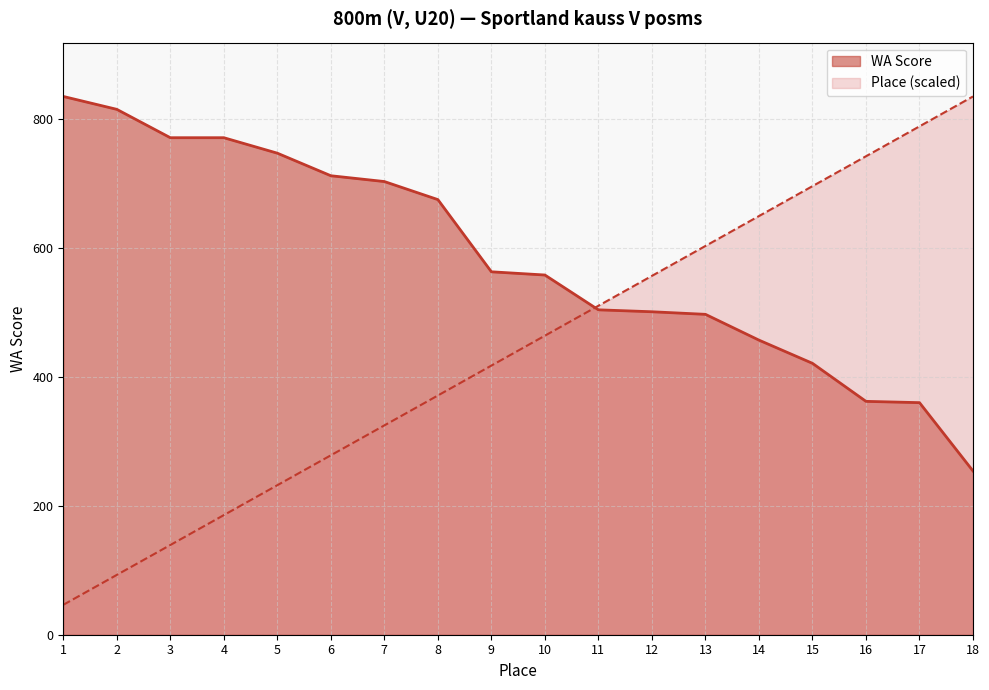

What is the approximate value of WA Score at 2?

815.0